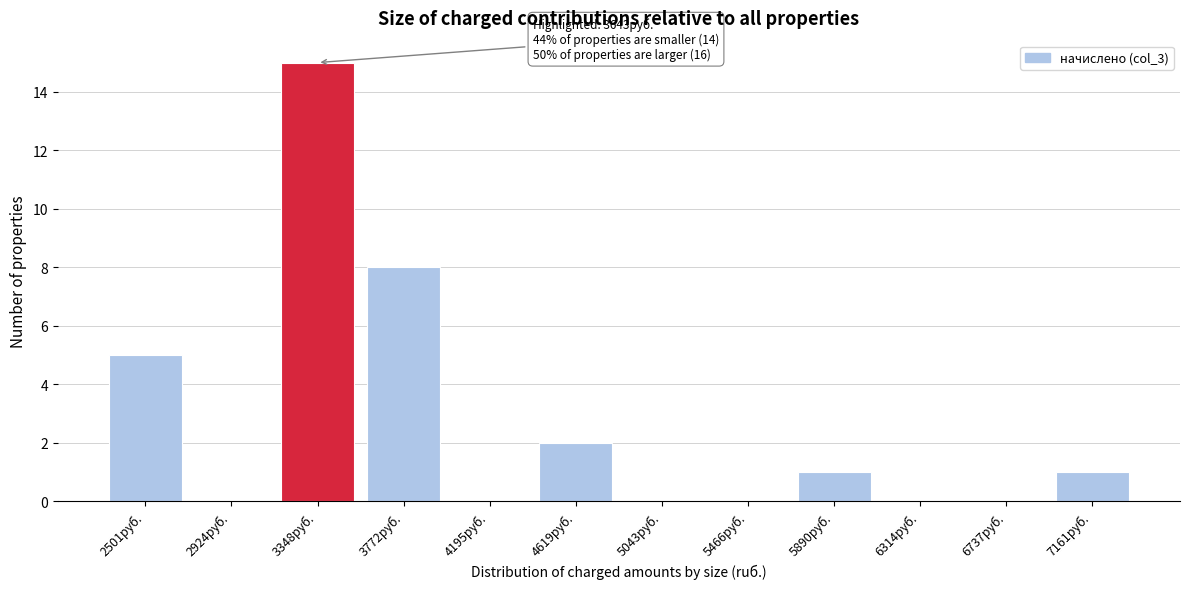

Reading left to right, list all the values displayed in this chart.

2501руб.=5	2924руб.=0	3348руб.=15	3772руб.=8	4195руб.=0	4619руб.=2	5043руб.=0	5466руб.=0	5890руб.=1	6314руб.=0	6737руб.=0	7161руб.=1